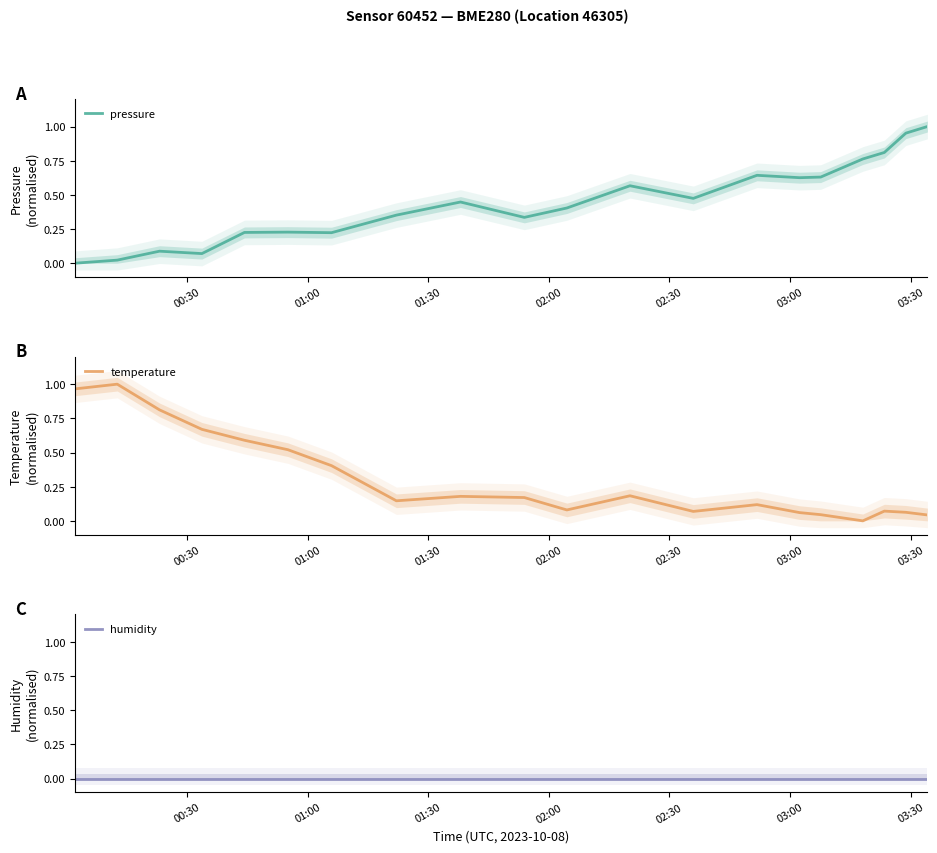

What position from the left is 02:00?

4